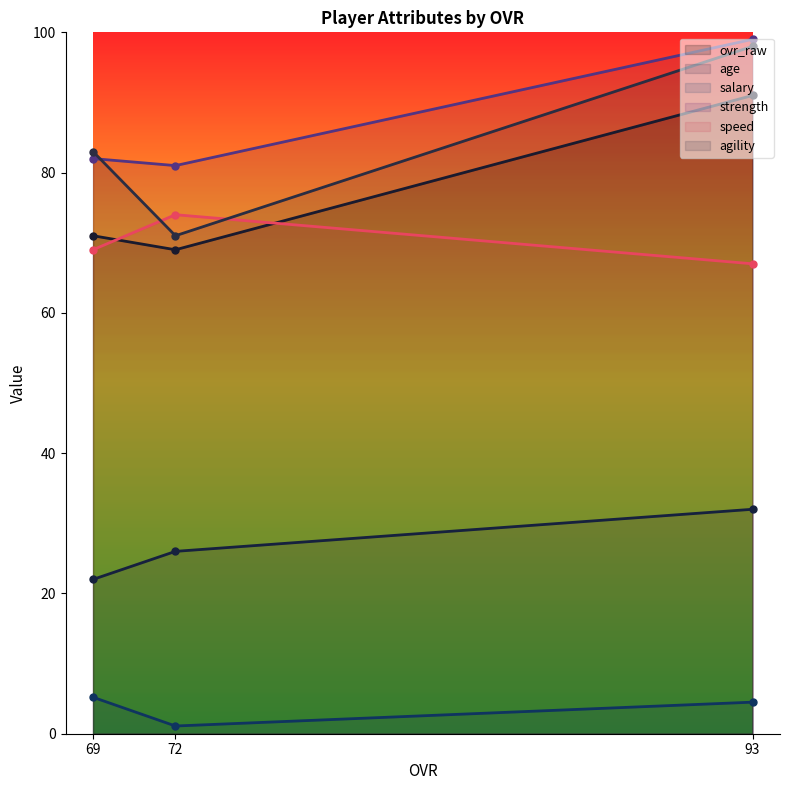

What is the sum of all salary values?

10.8